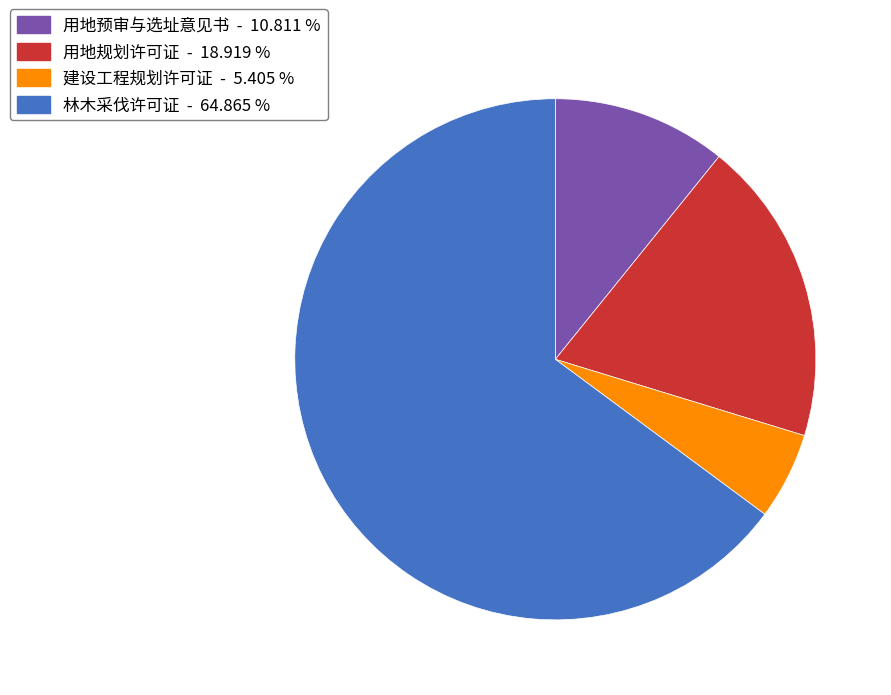

Between 用地规划许可证 and 用地预审与选址意见书, which is larger?

用地规划许可证